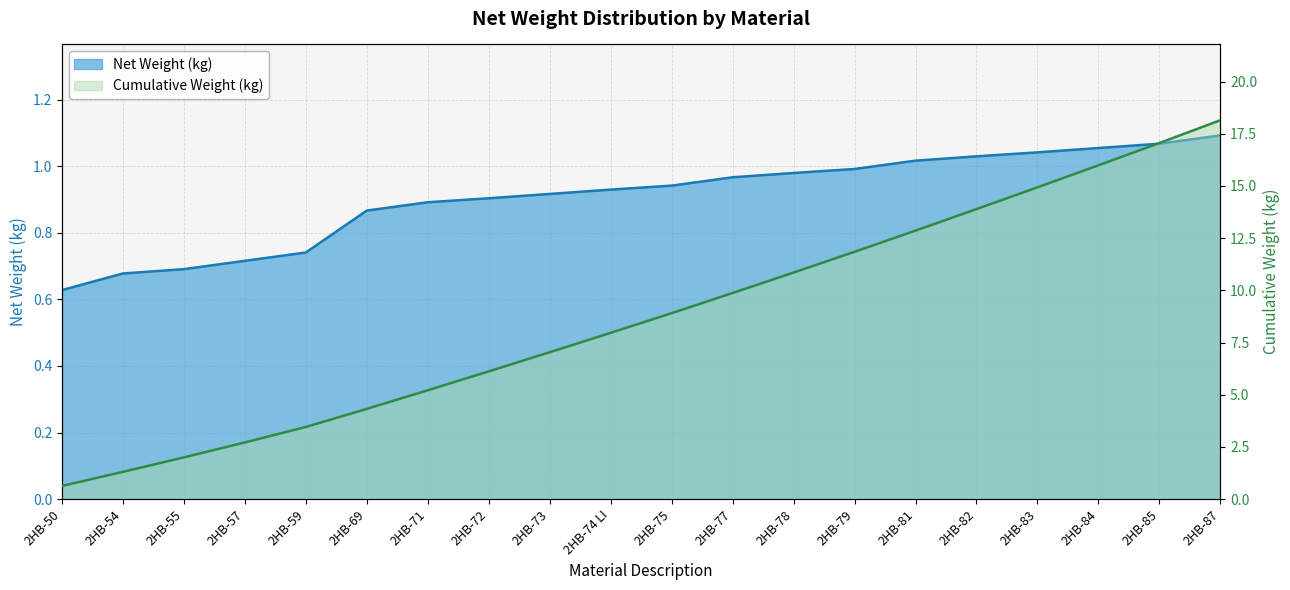

Is it true that the value at 2HB-82 is 1.0?

True